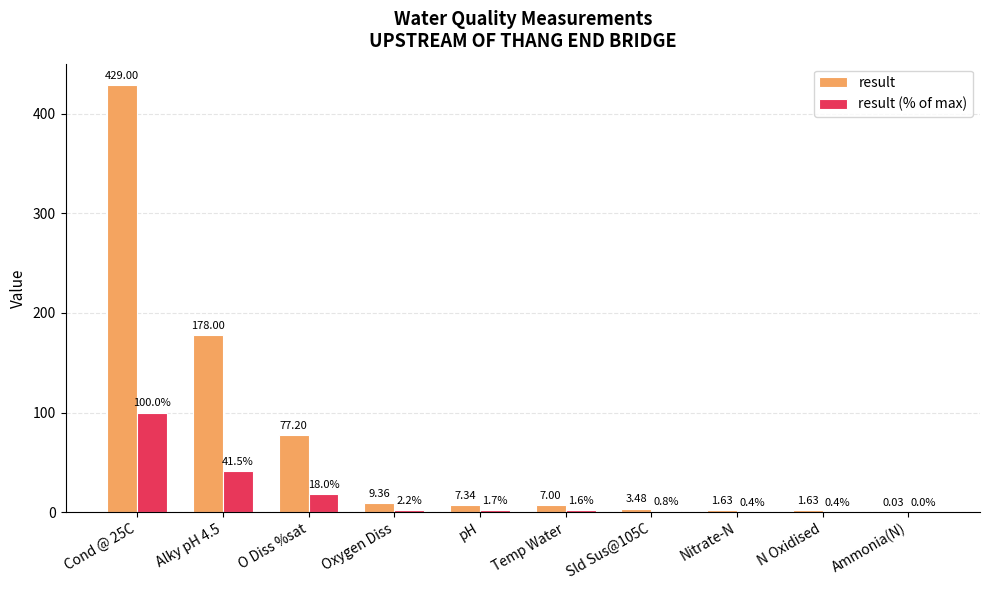

What is the sum of the result (% of max) values at Oxygen Diss and N Oxidised?

2.6